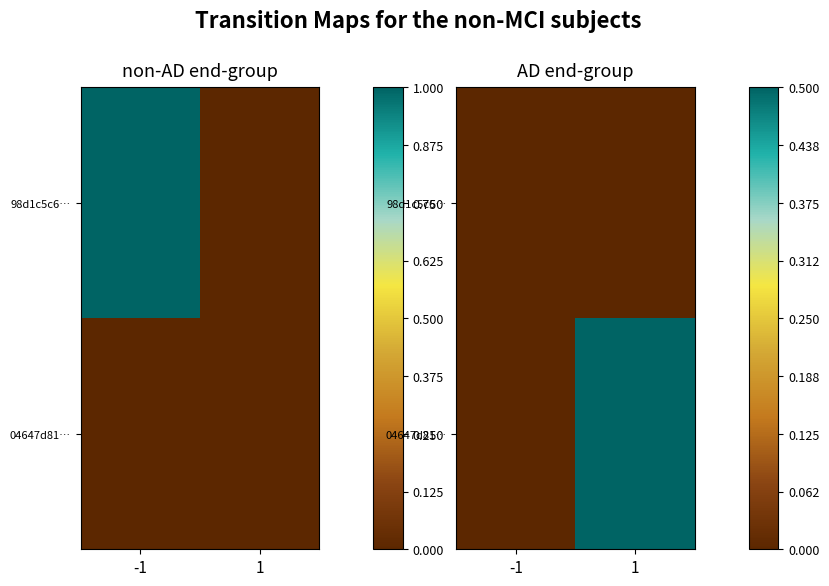

Is the value of 98d1c5c6… at 1 greater than the value of 04647d81… at -1?

No